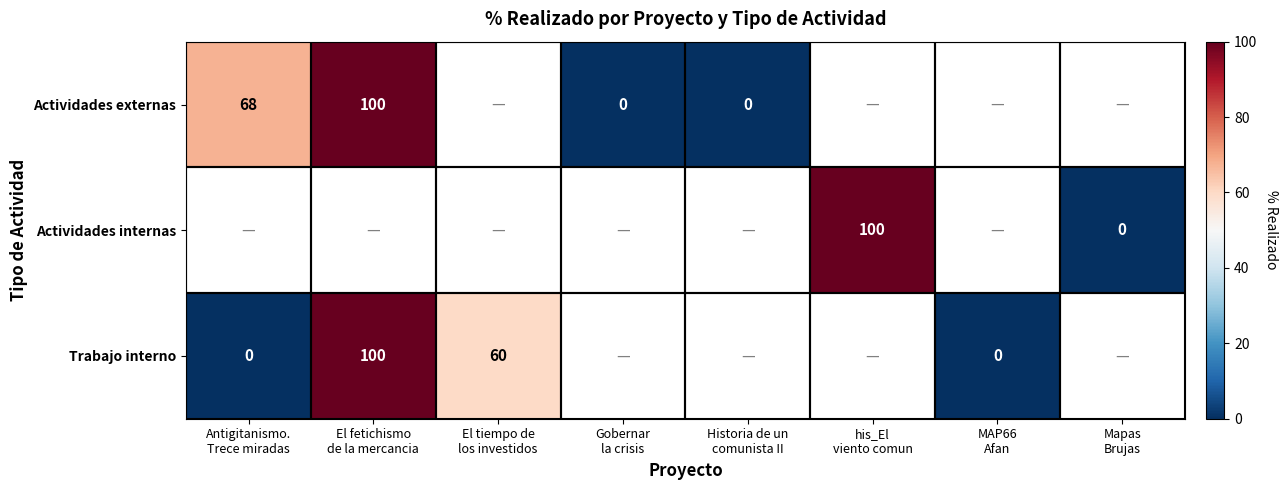

How many series are shown in this chart?

3